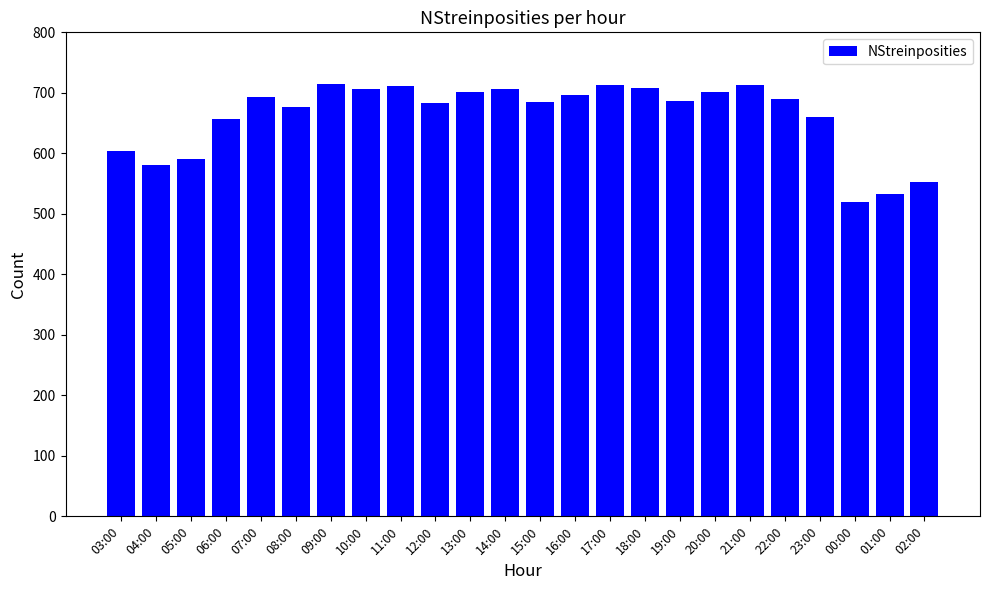

What is the label of the 22nd bar from the right?

05:00